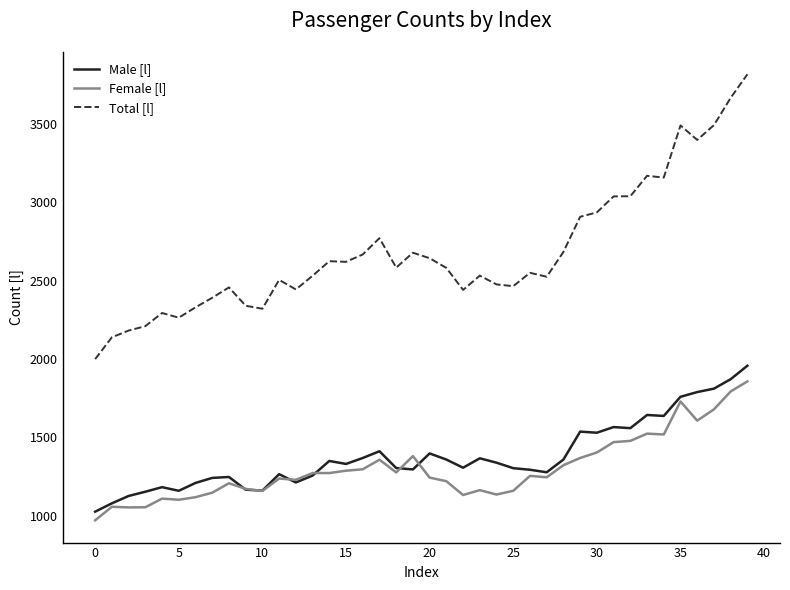

True or false: Male [l] and Total [l] cross at least once.

False